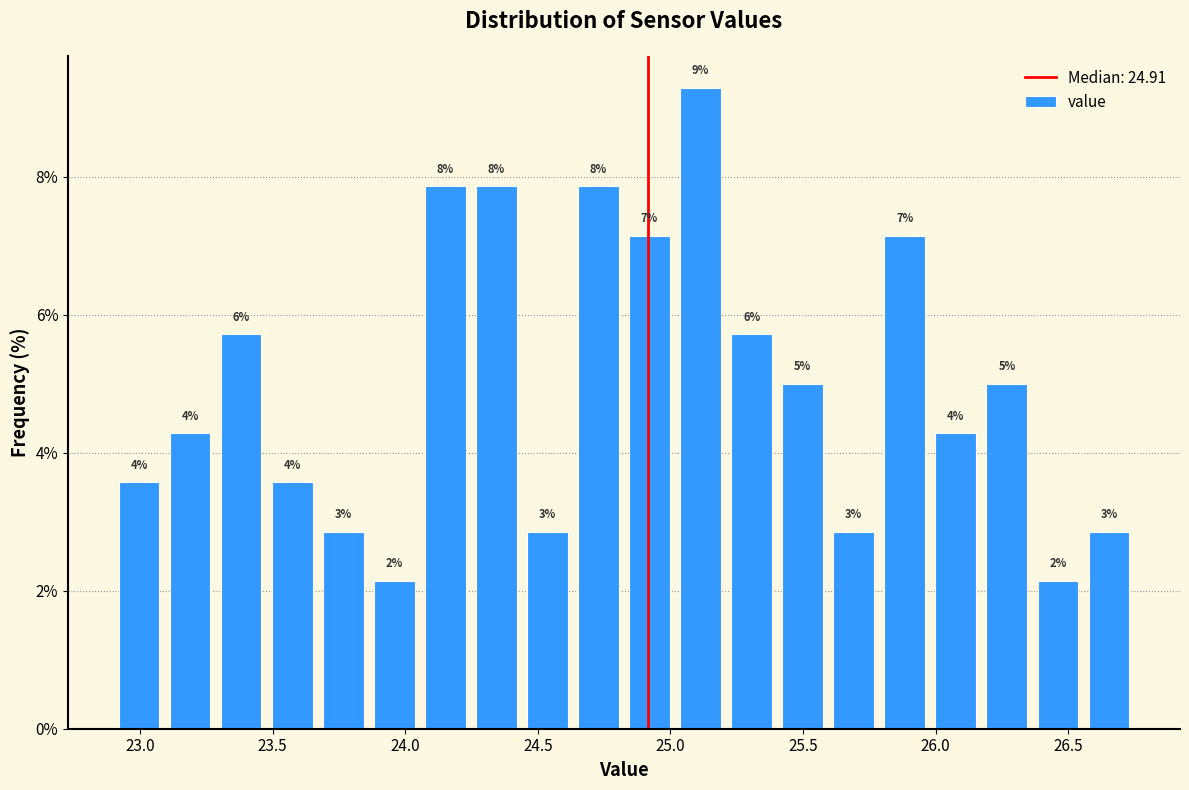

Around what value on the x-axis is the tallest bar? Give the approximate position of its centre, as read against the axis.

25.10